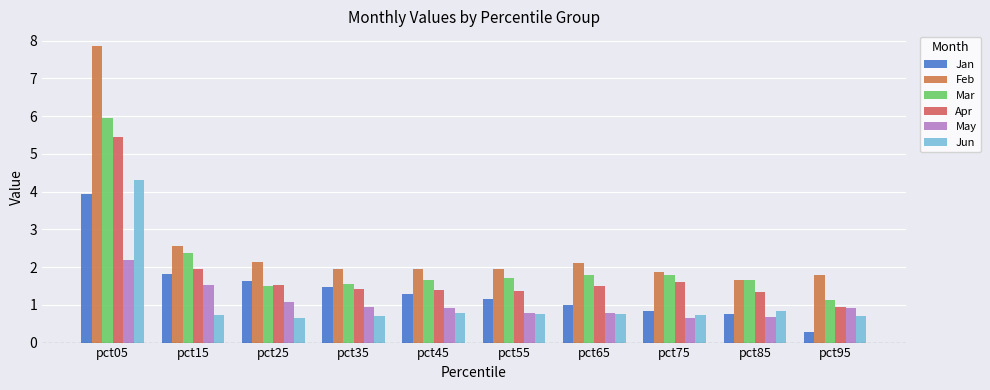

At pct25, list the series in order from largest to smallest.

Feb, Jan, Apr, Mar, May, Jun